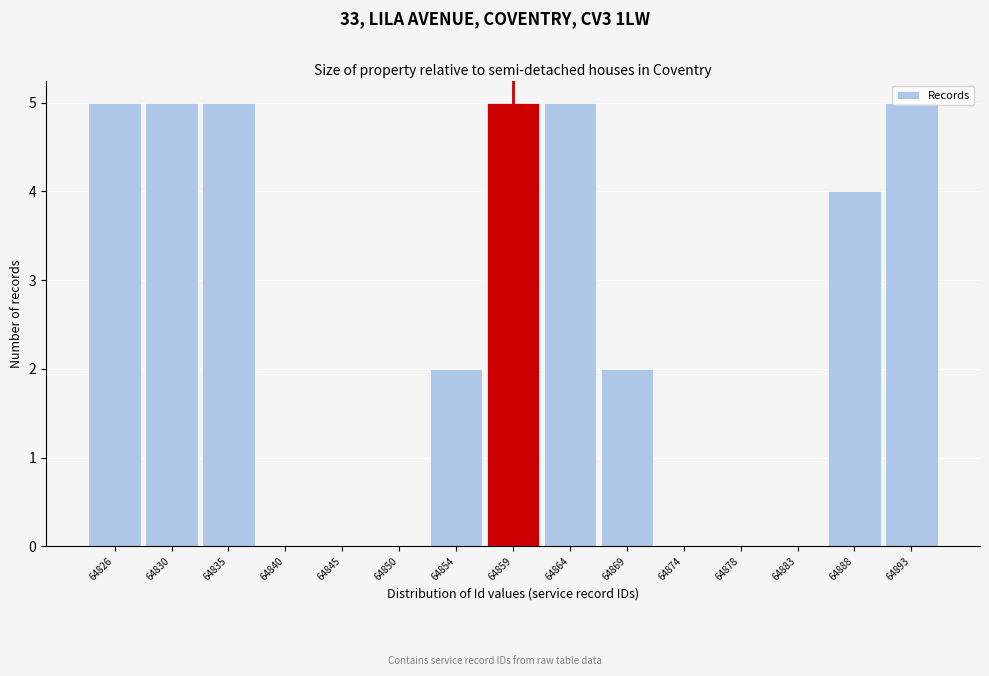

What is the maximum value shown in the chart?

5